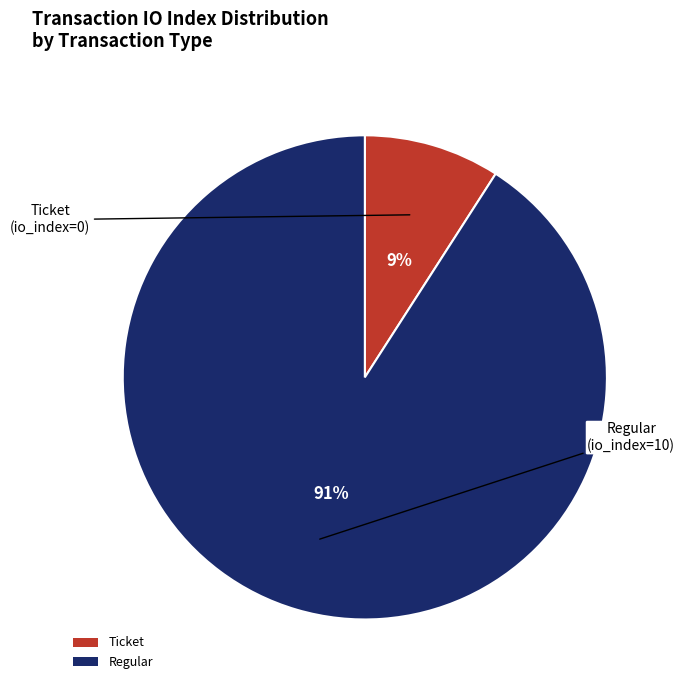

Is there any slice that represents more than half of the pie?

Yes